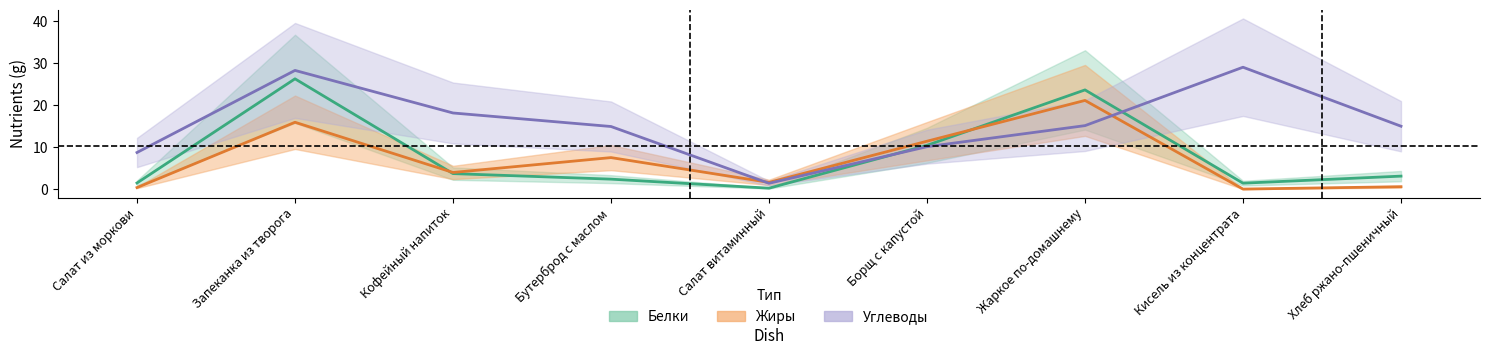

Does the chart have visible grid lines?

No